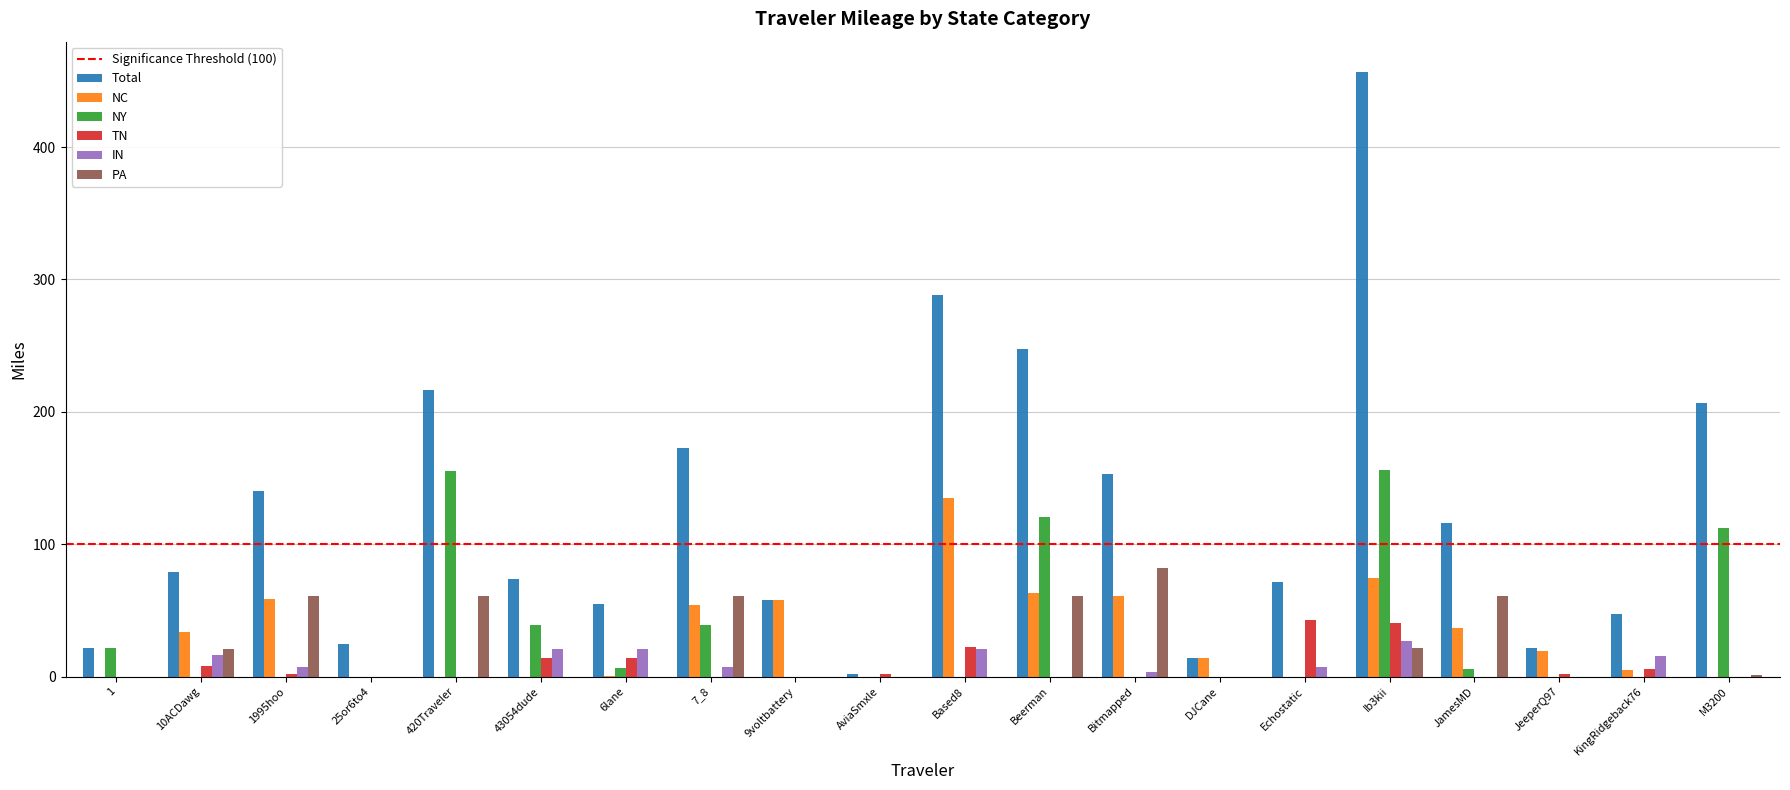

What is the greatest value displayed?

456.8